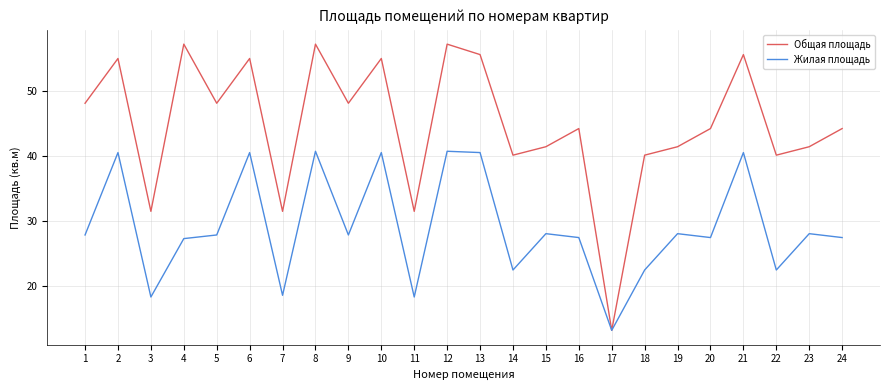

Which series has the widest spread of values?

Общая площадь